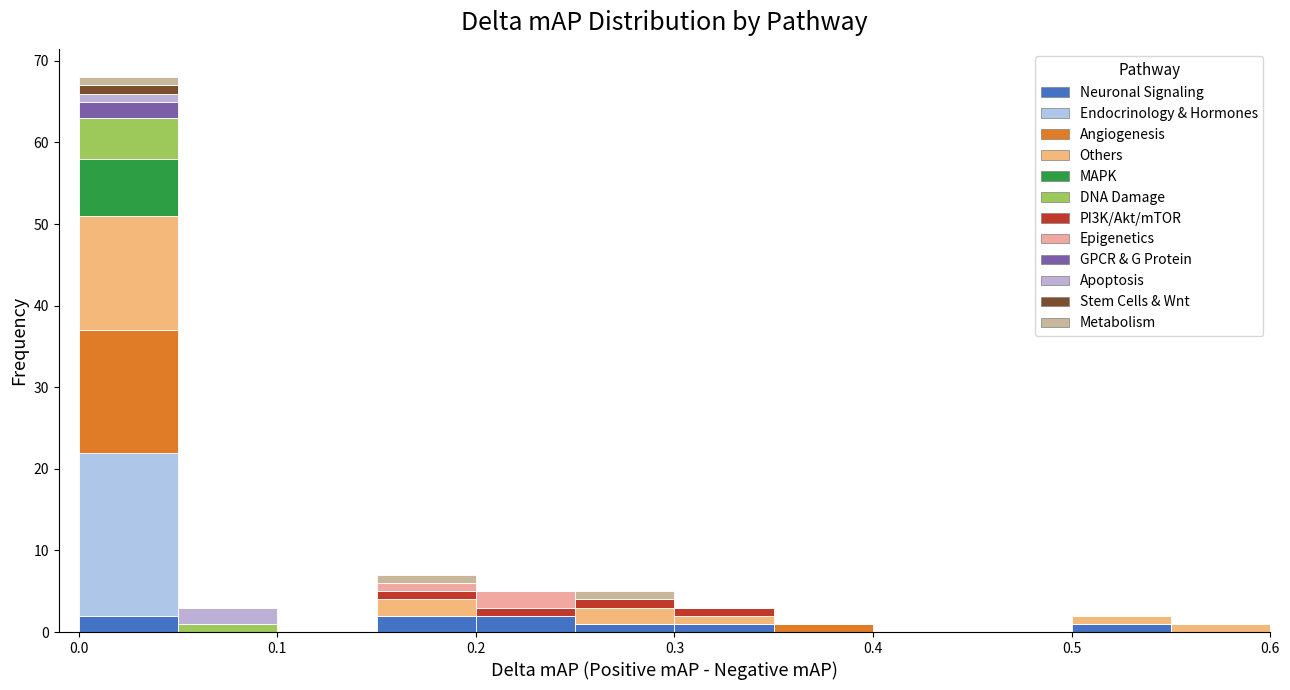

What is the total height of the stacked bar covering 0.35 to 0.40 on the x-axis? The values are not printed on the chart, so give them approximately, as read against the axis.

1